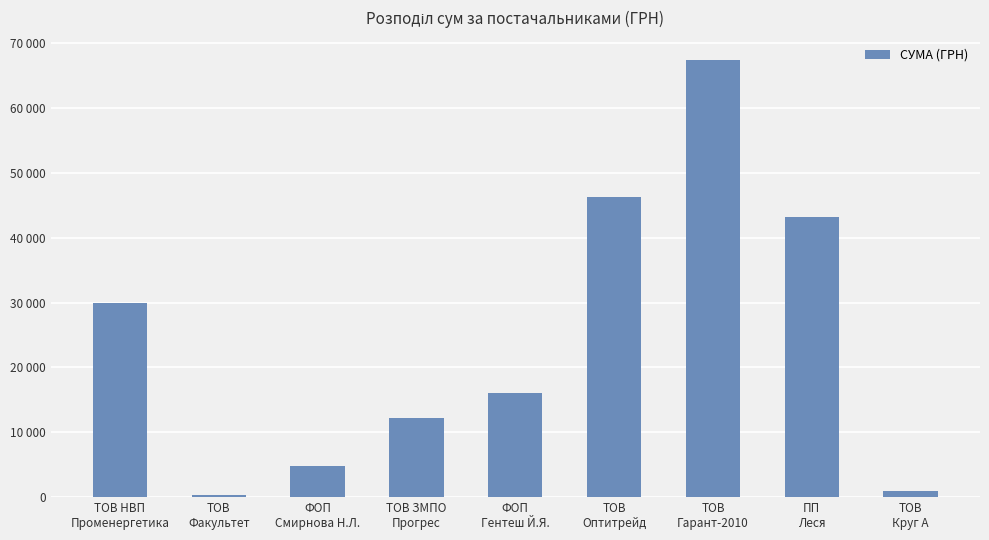

Reading left to right, list all the values displayed in this chart.

ТОВ НВП
Променергетика=30016.8	ТОВ
Факультет=365.0	ФОП
Смирнова Н.Л.=4837.3	ТОВ ЗМПО
Прогрес=12147.0	ФОП
Гентеш Й.Я.=16059.3	ТОВ
Оптитрейд=46318.3	ТОВ
Гарант-2010=67499.4	ПП
Леся=43206.5	ТОВ
Круг А=916.9